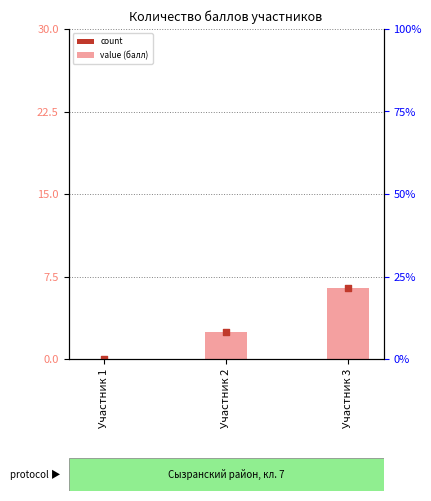

Which series contains the lowest Y value?

Количество баллов